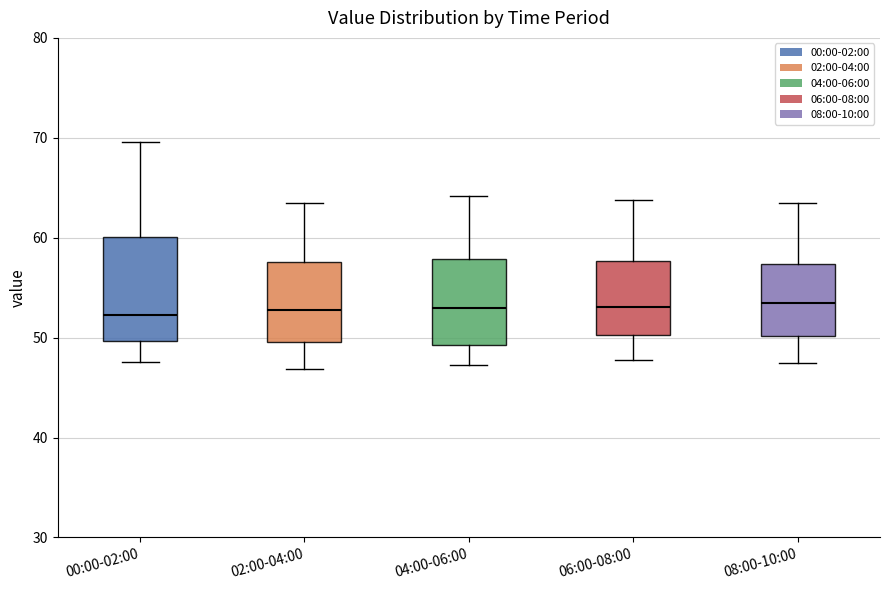

Where is the upper edge of the box for 00:00-02:00 on the y-axis? The values are not printed on the chart, so give them approximately, as read against the axis.

60